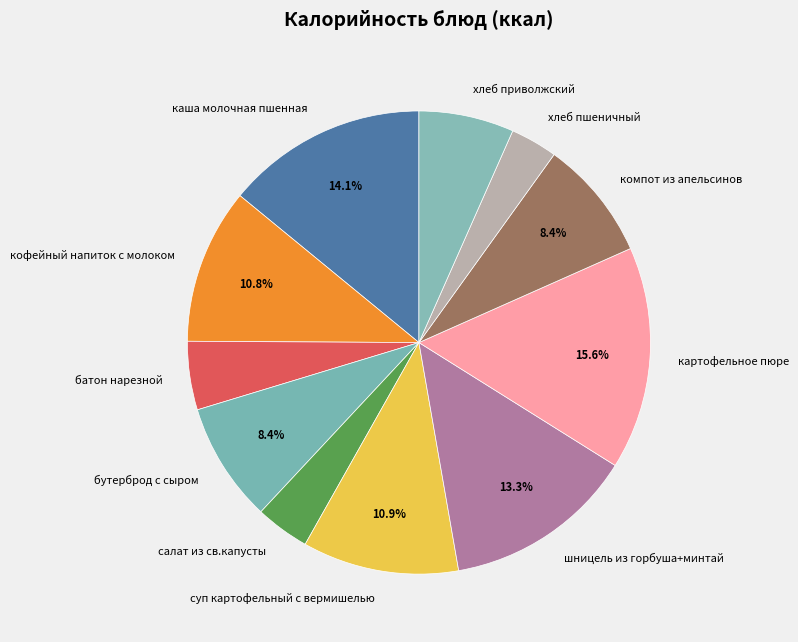

How much of the chart is everything except компот из апельсинов?

91.6%